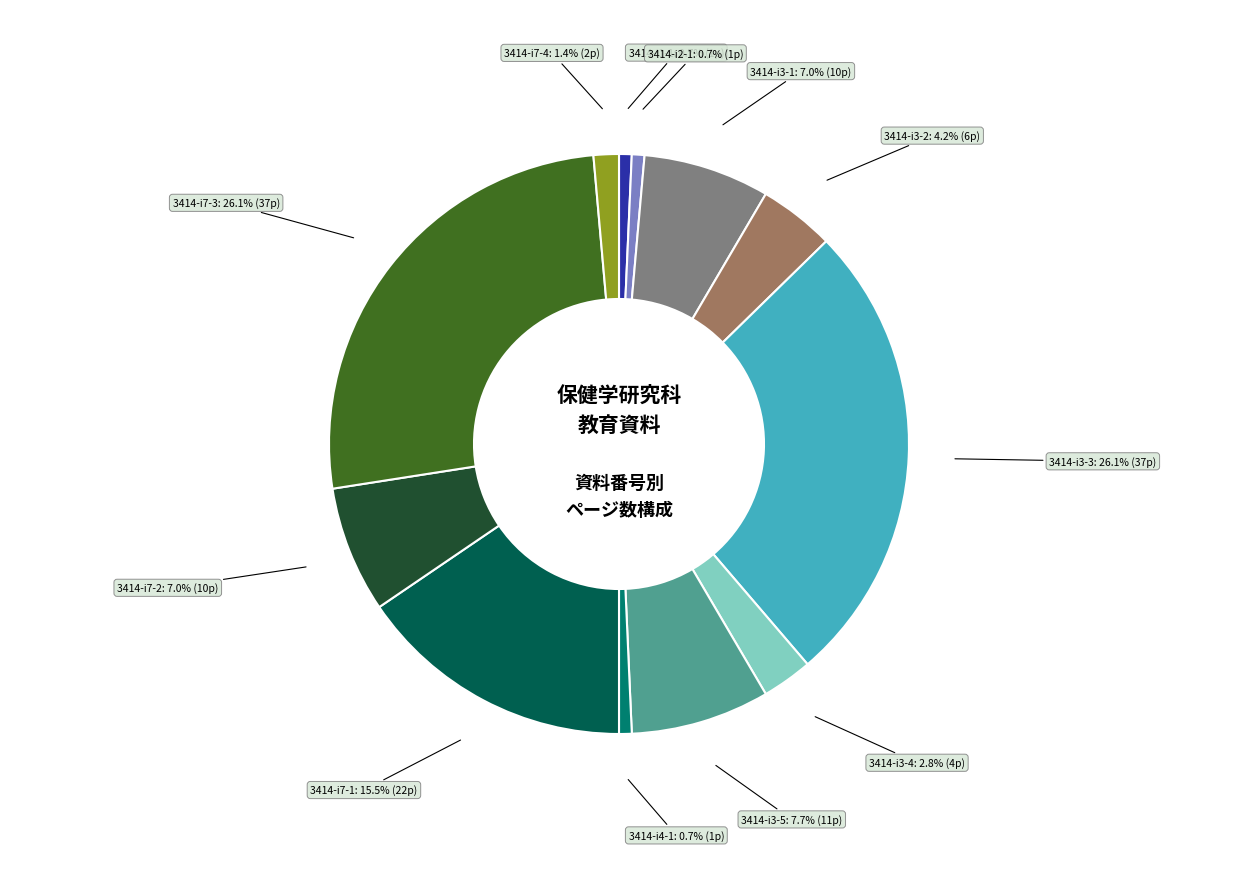

How many slices are in this pie chart?

12